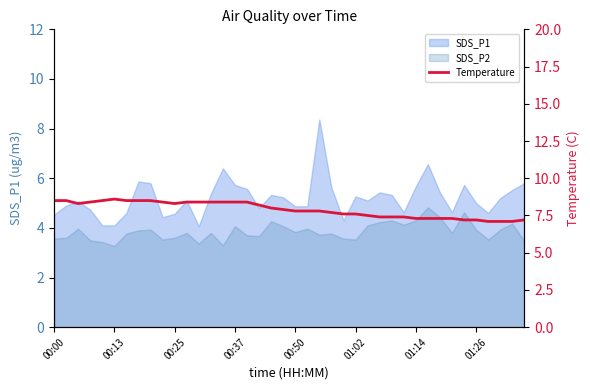

What is the average value?

7.9